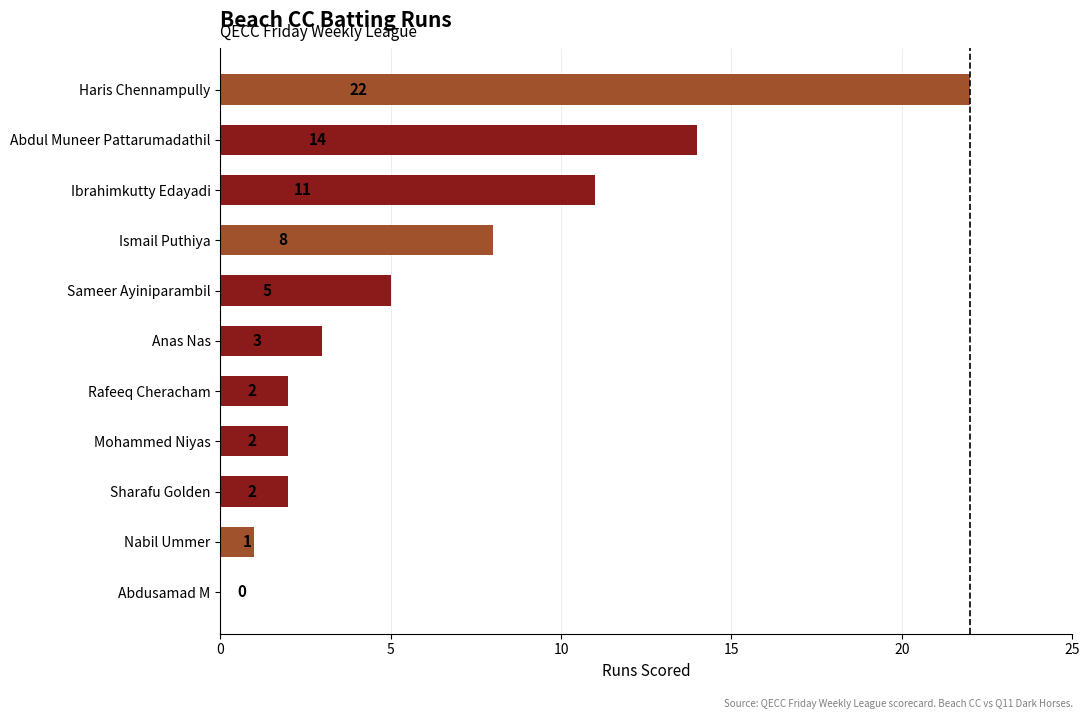

Which category has the highest value across all series?

Haris Chennampully